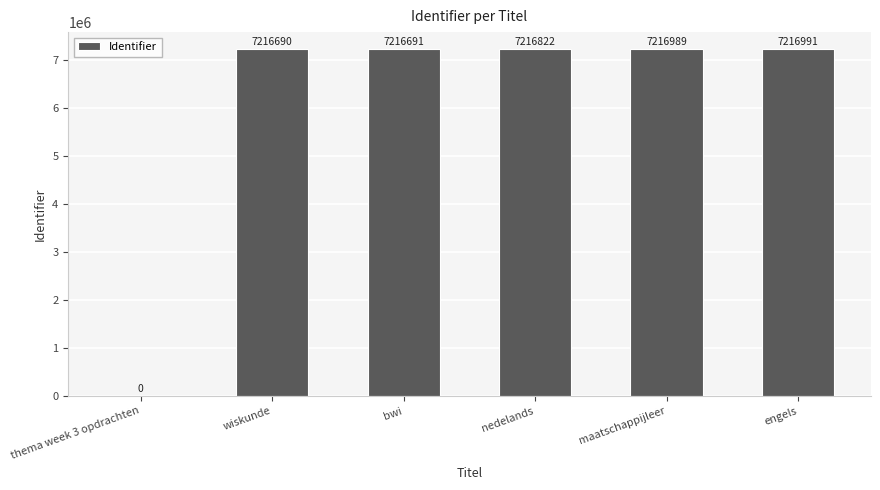

What is the sum of all values?

36084183